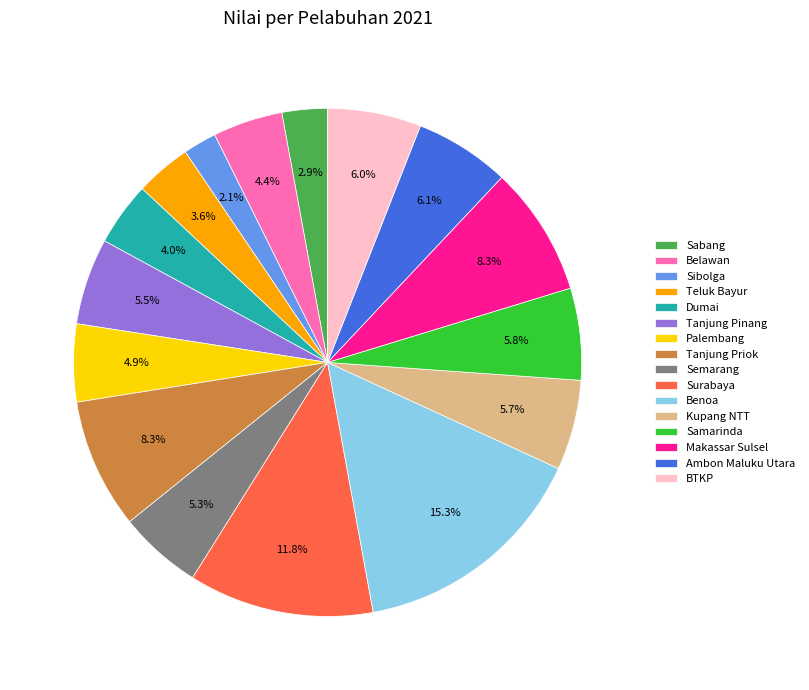

Which category has the biggest portion of the pie?

Benoa